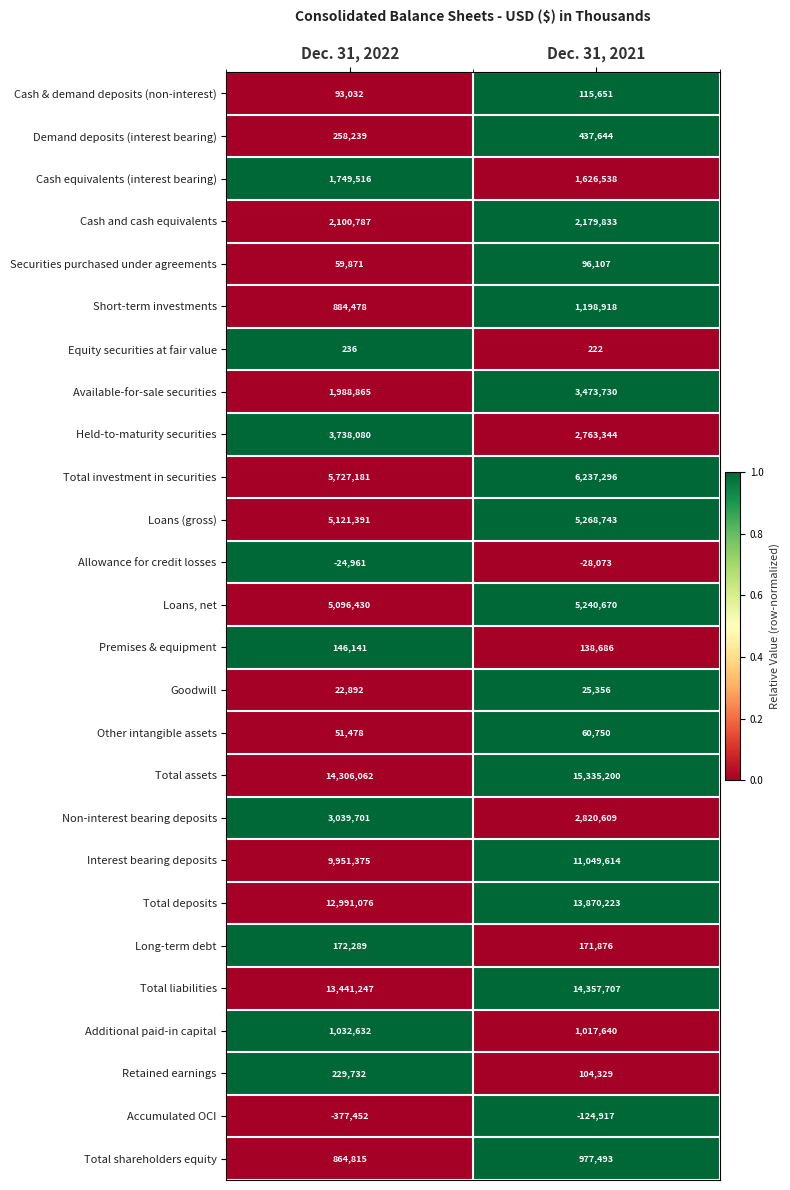

Which series has the largest range (max minus min)?

Available-for-sale securities